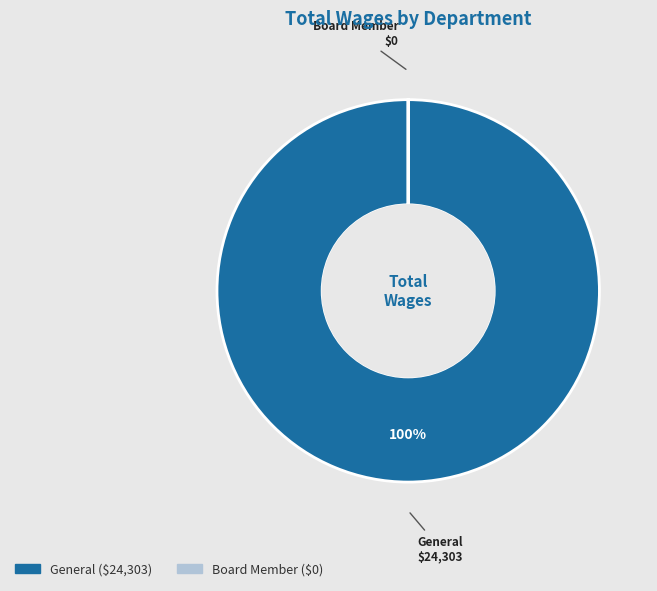

To the nearest percent, what portion does General represent?

100%